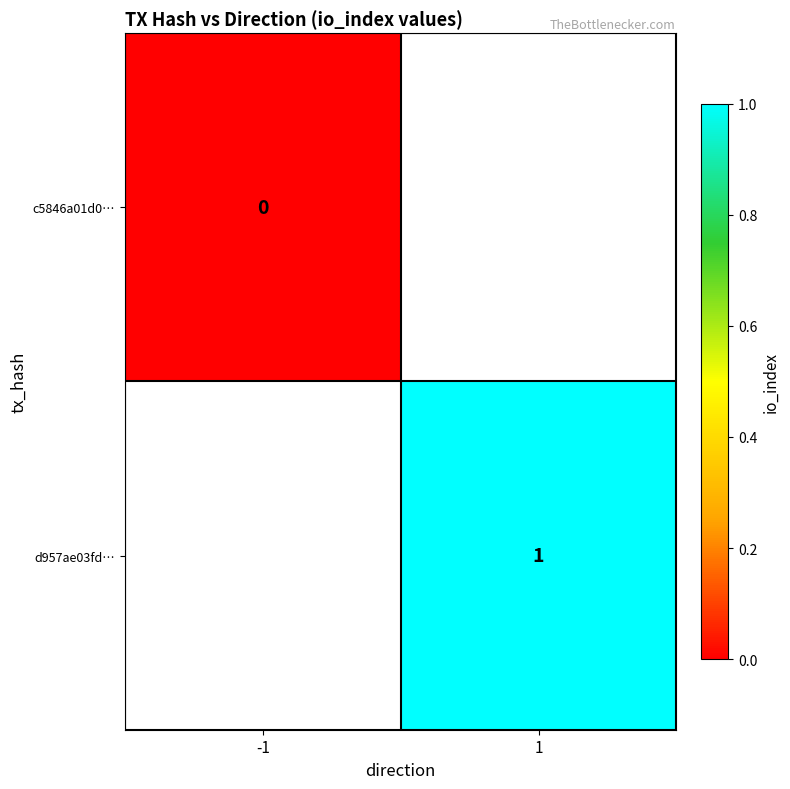

Is it true that d957ae03fd… equals 2 at 1?

False